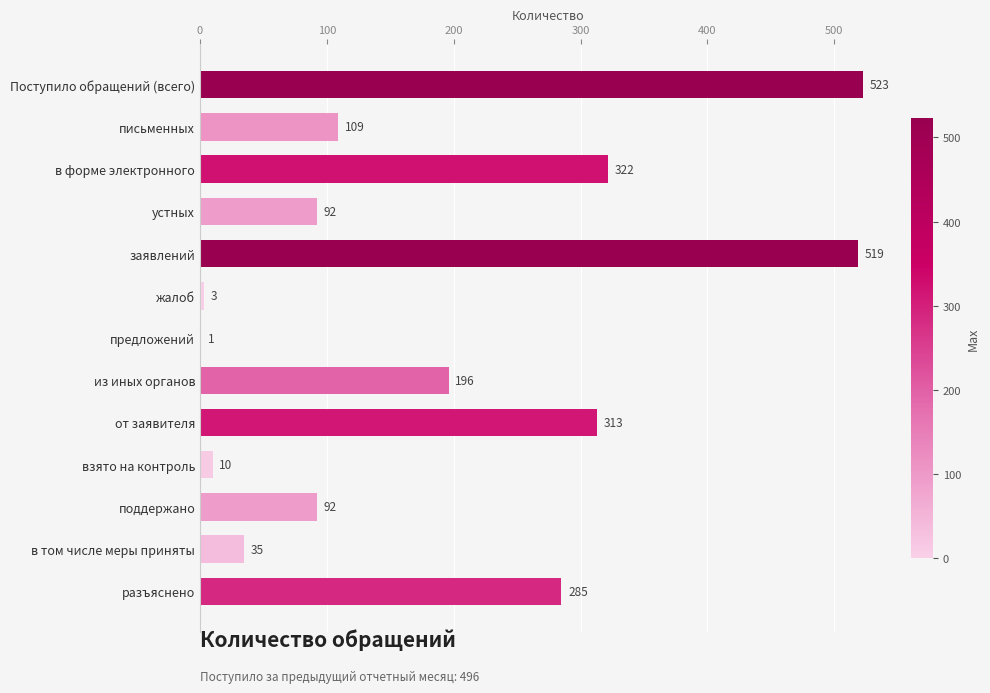

Where is the data nearest to the value 262?

разъяснено